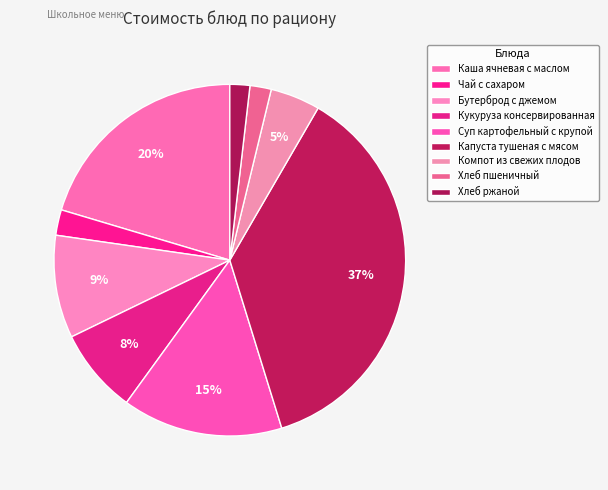

Does Бутерброд с джемом account for over 50% of the chart?

No